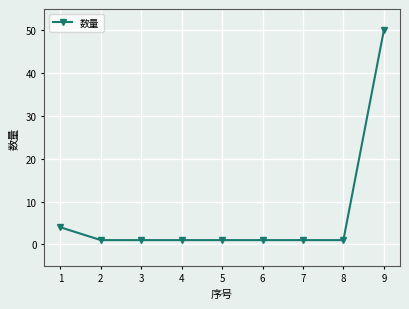

What is the sum of all values?

61